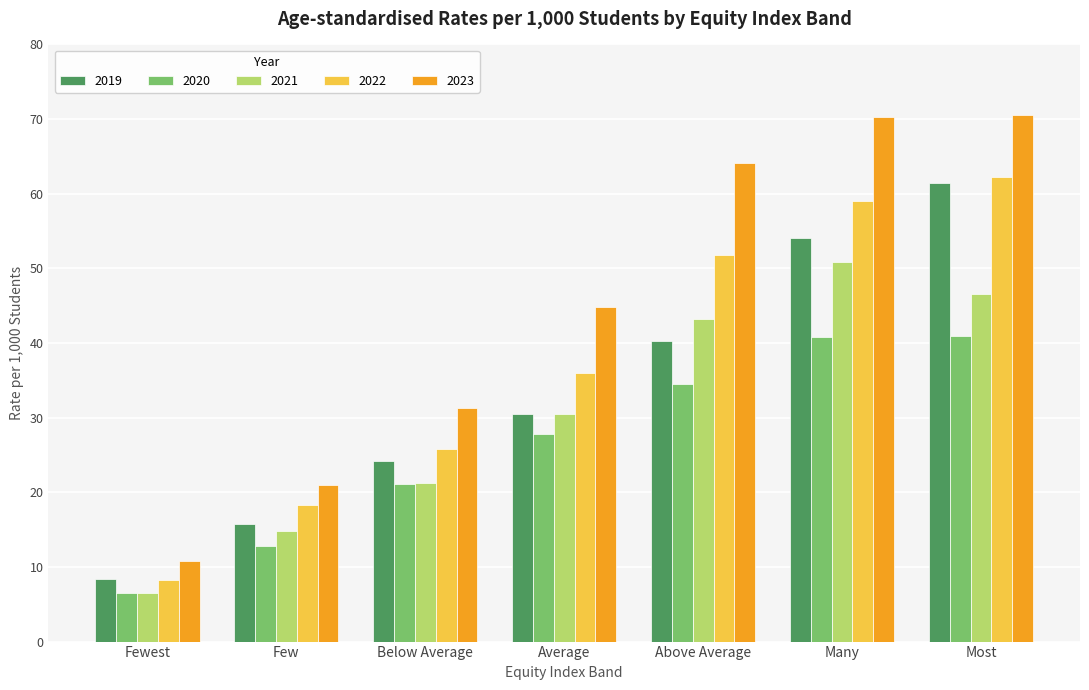

Where is 2022 nearest to the value 35?

Average